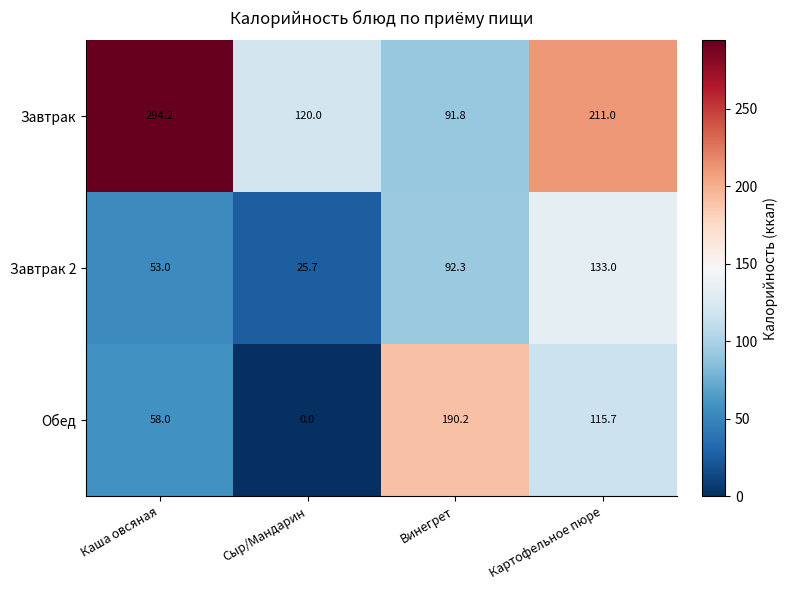

Reading left to right, what are all the values shown in this chart?

Завтрак: 294.2	120.0	91.8	211.0
Завтрак 2: 53.0	25.7	92.3	133.0
Обед: 58.0	0.0	190.2	115.7